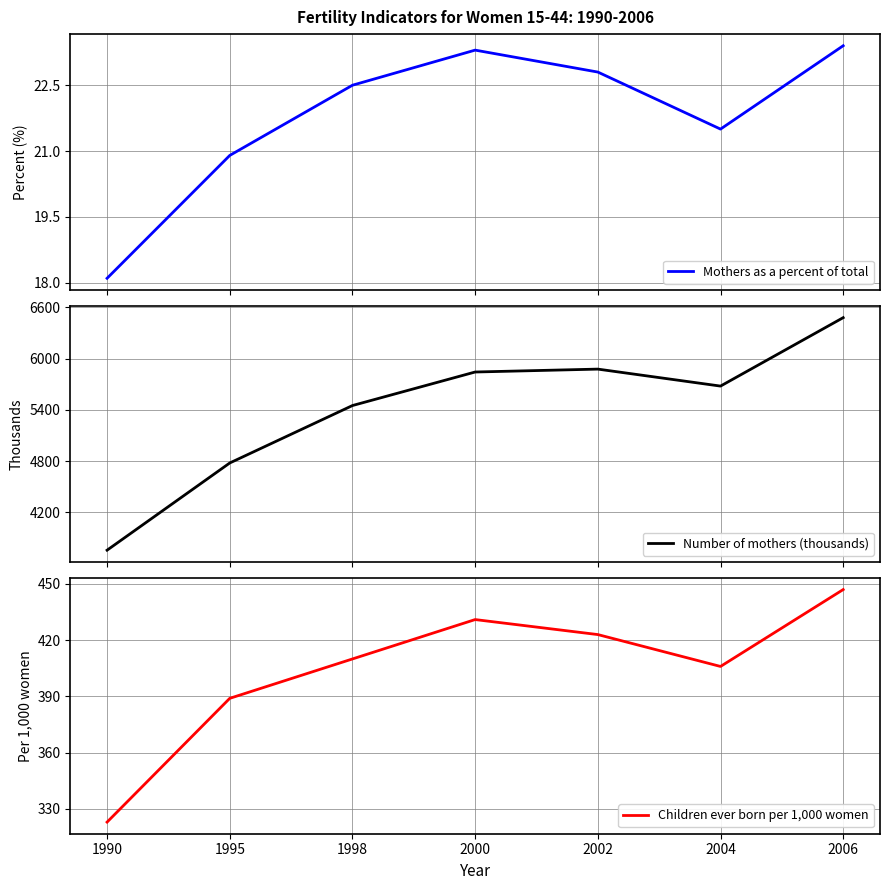

What is the difference between the highest and lowest values at 2006?

6457.6